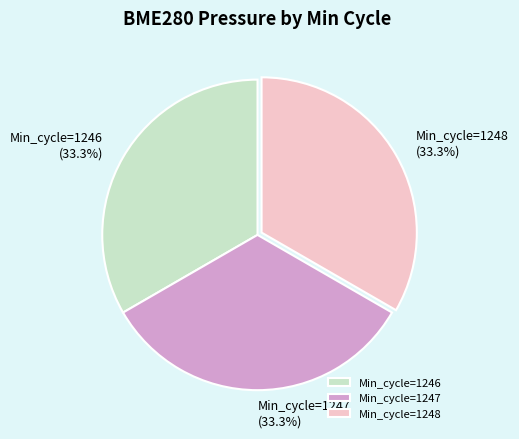

What portion of the pie excludes Min_cycle=1246?

66.7%